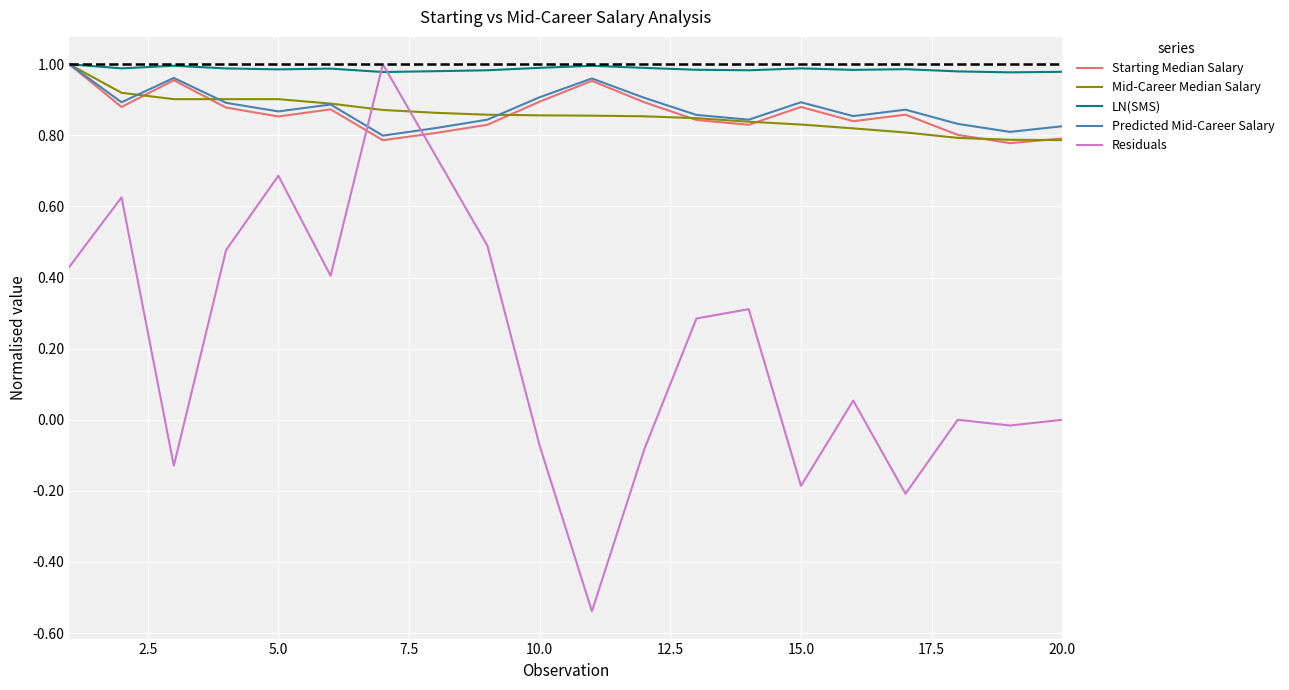

Which series has the largest total across all categories?

LN(SMS)